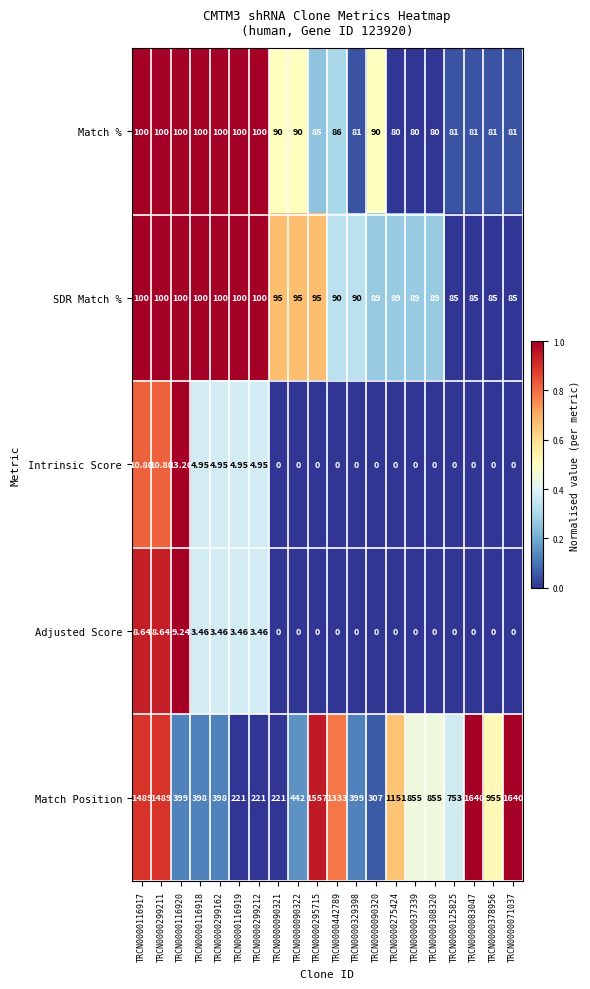

How many categories are shown in the chart?

20